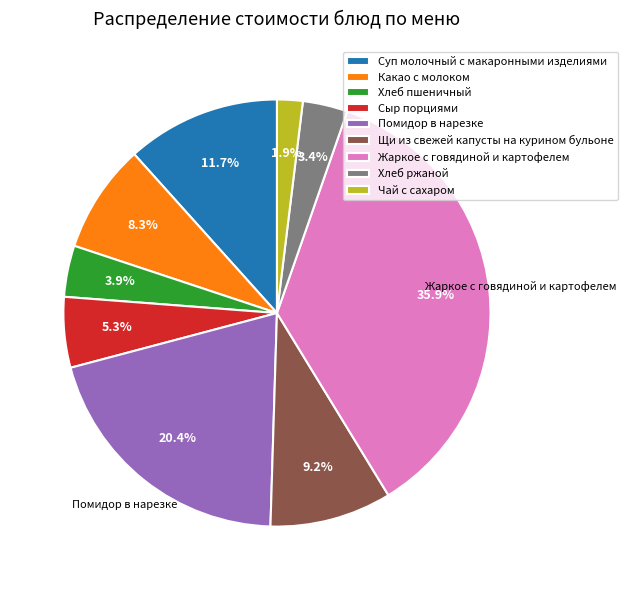

Does Сыр порциями account for over 50% of the chart?

No